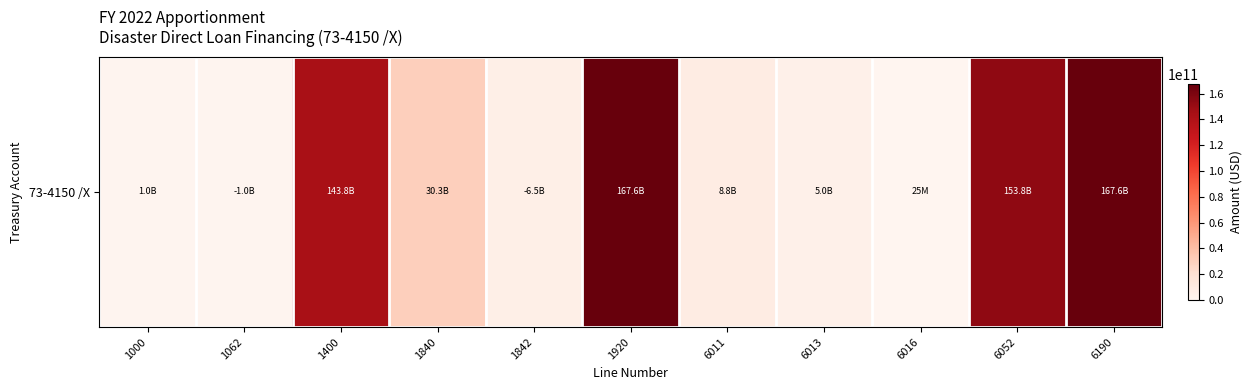

The chart shows a value of 1567991138 at 1000. True or false?

False